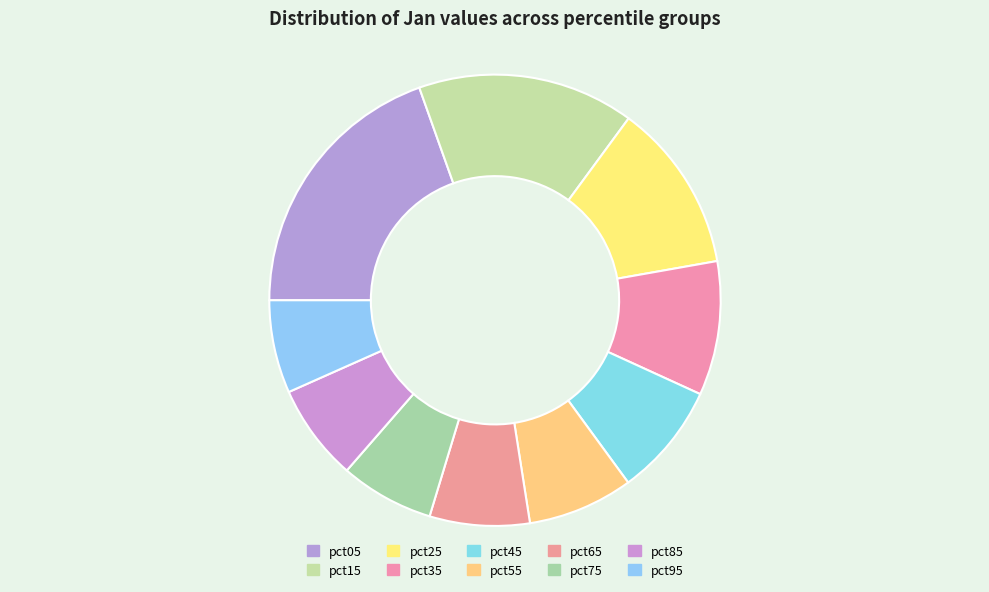

Is pct85 the majority of the pie?

No